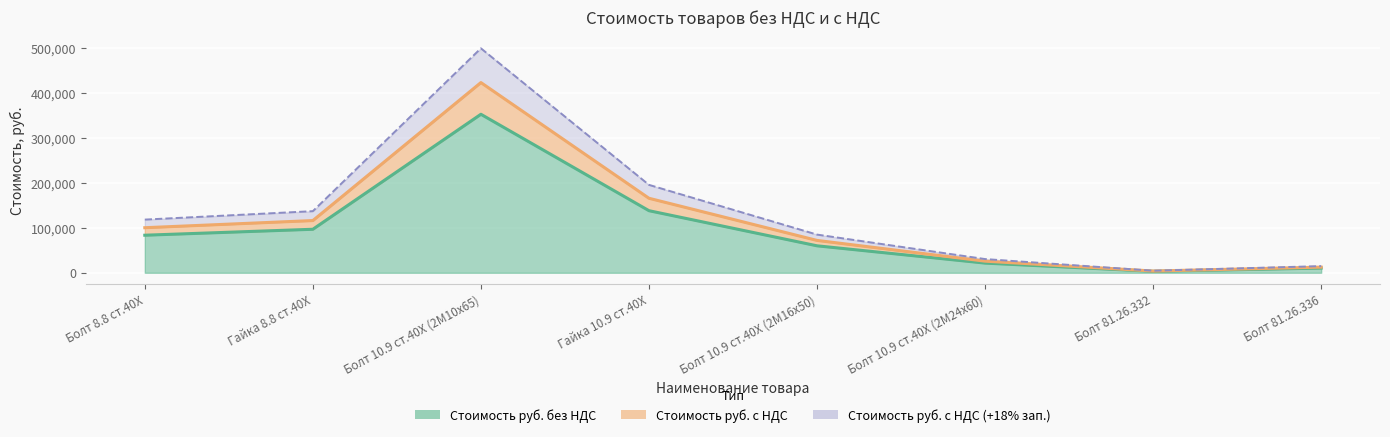

How many data points in Стоимость руб. с НДС (+18% зап.) are less than 118289?

4